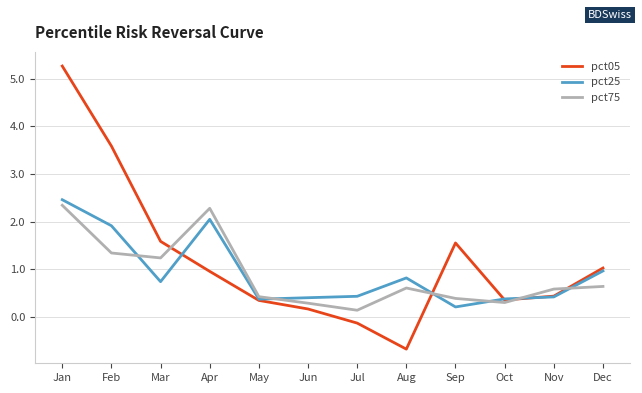

What is the approximate value of pct05 at Nov?

0.4